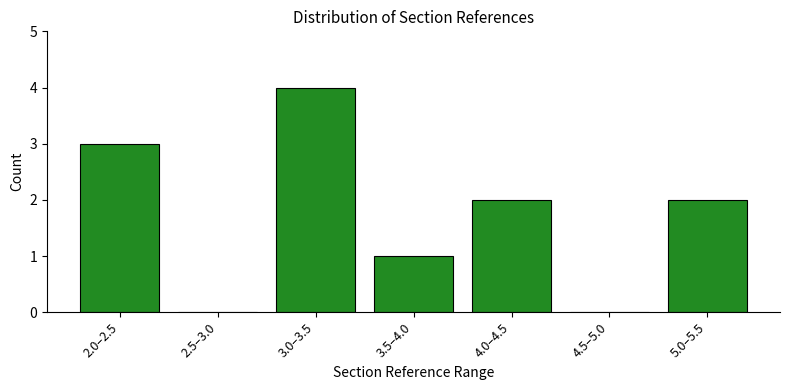

Reading right to left, what are all the values shown in this chart?

5.0–5.5=2	4.5–5.0=0	4.0–4.5=2	3.5–4.0=1	3.0–3.5=4	2.5–3.0=0	2.0–2.5=3